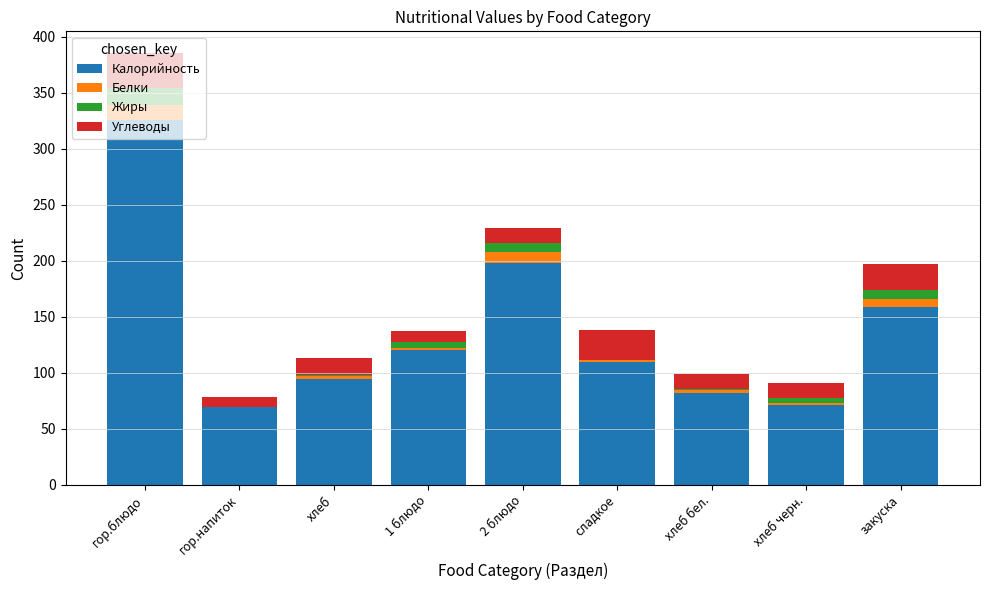

How many data points does each series have?

9